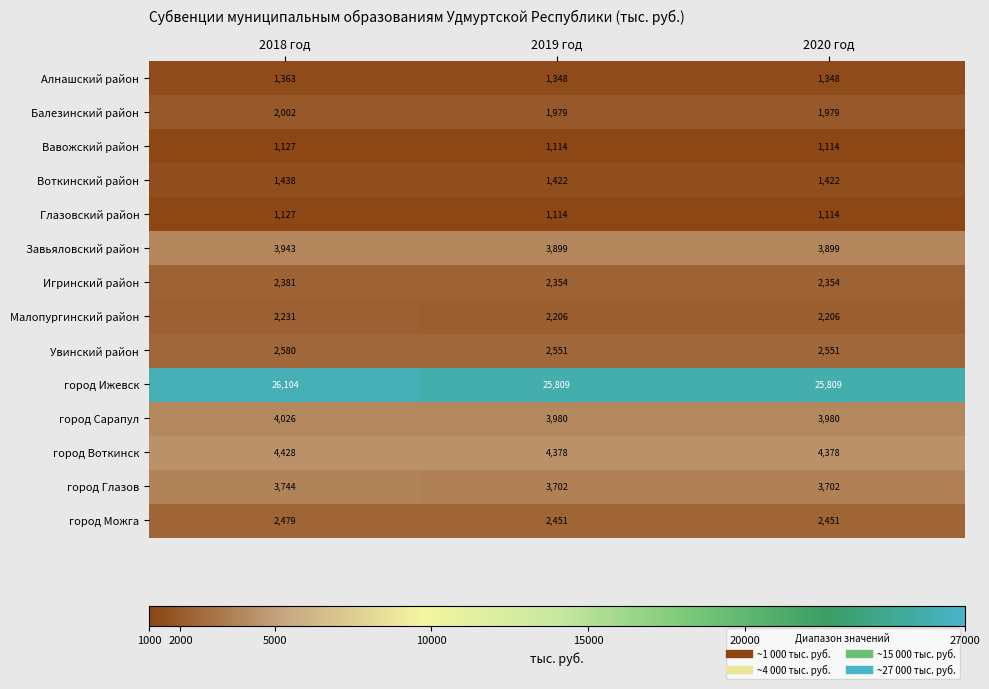

At how many categories does at least one series exceed 19503?

3